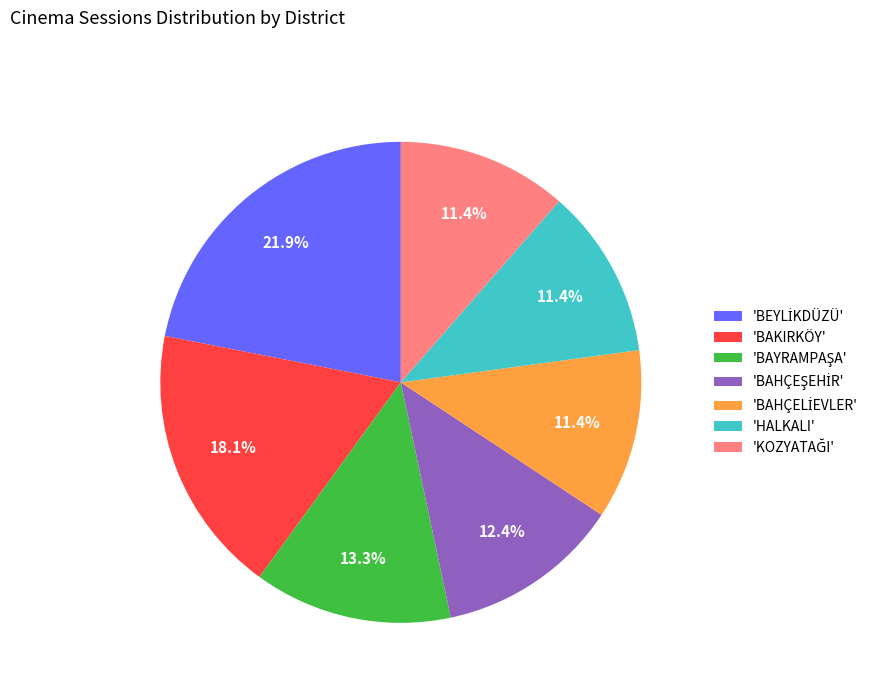

What percentage is NOT represented by 'BAKIRKÖY'?

81.9%